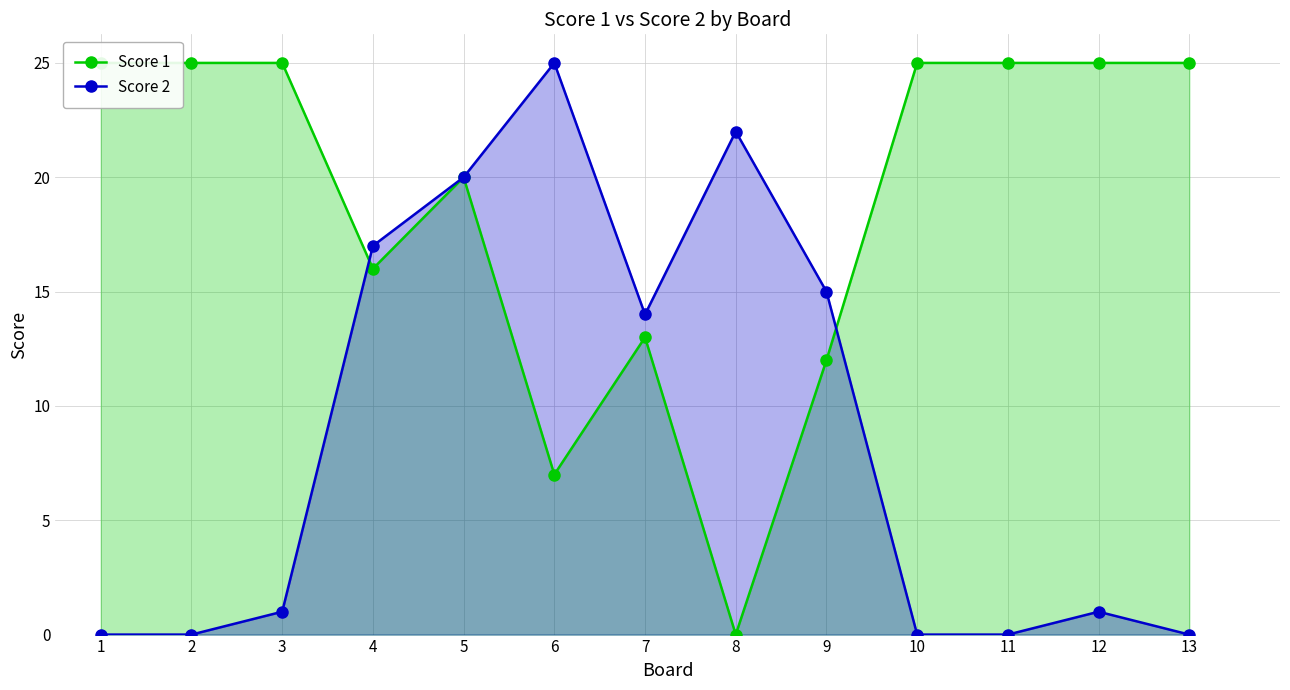

How many interior local valleys does the Score 2 series have?

1